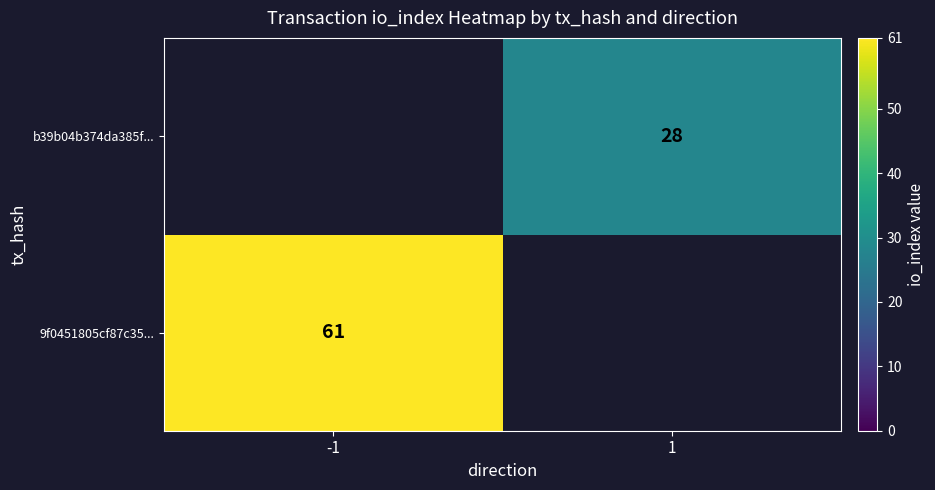

Is it true that 9f0451805cf87c35... equals 14.4 at -1?

False